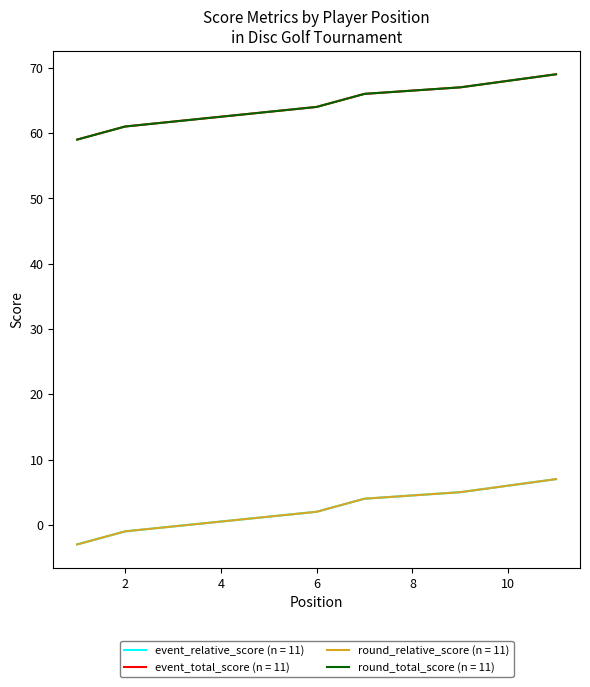

At which category does the chart reach its peak across all series?

11